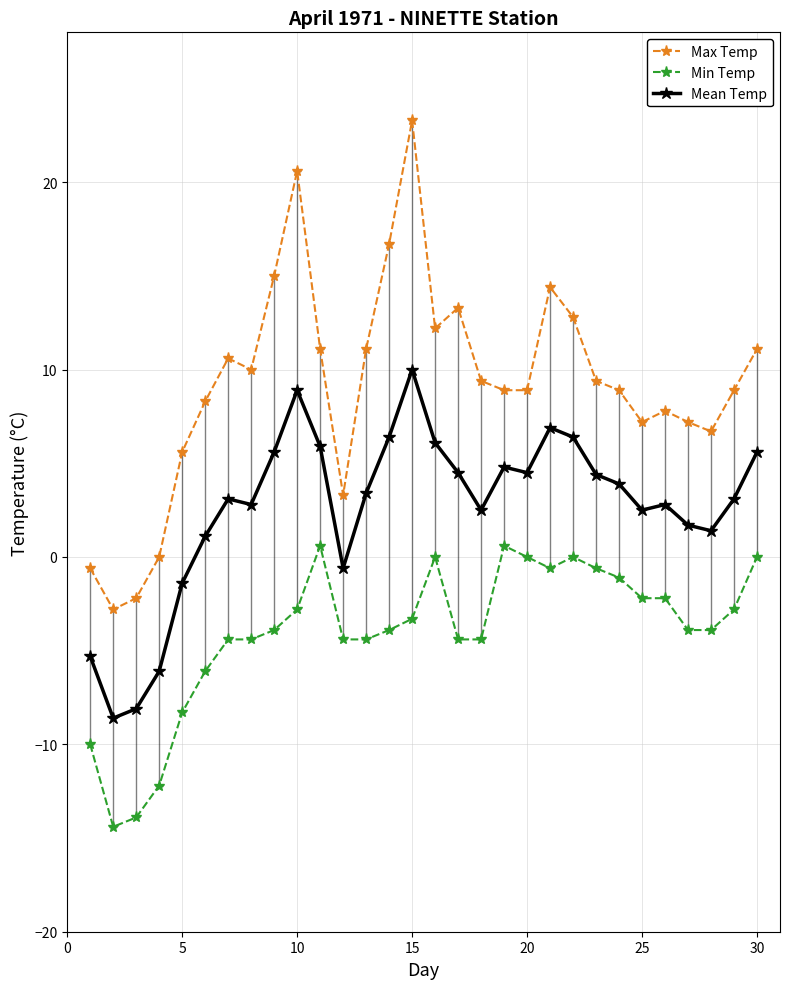

How many categories are shown in the chart?

30